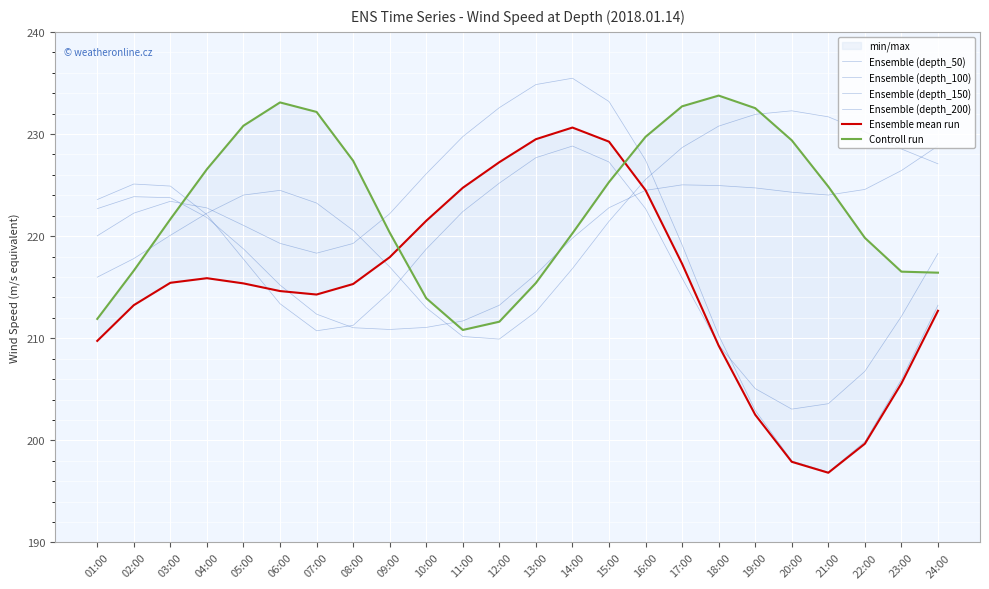

Which category has the lowest value in the Controll run series?

11:00